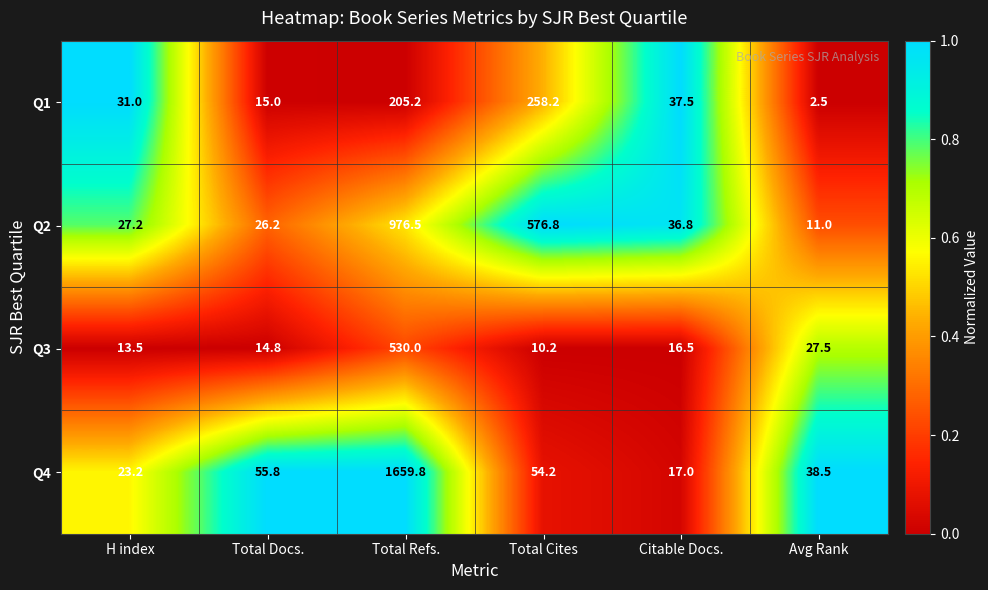

True or false: Q3 has a value of 14.8 at Total Docs..

True